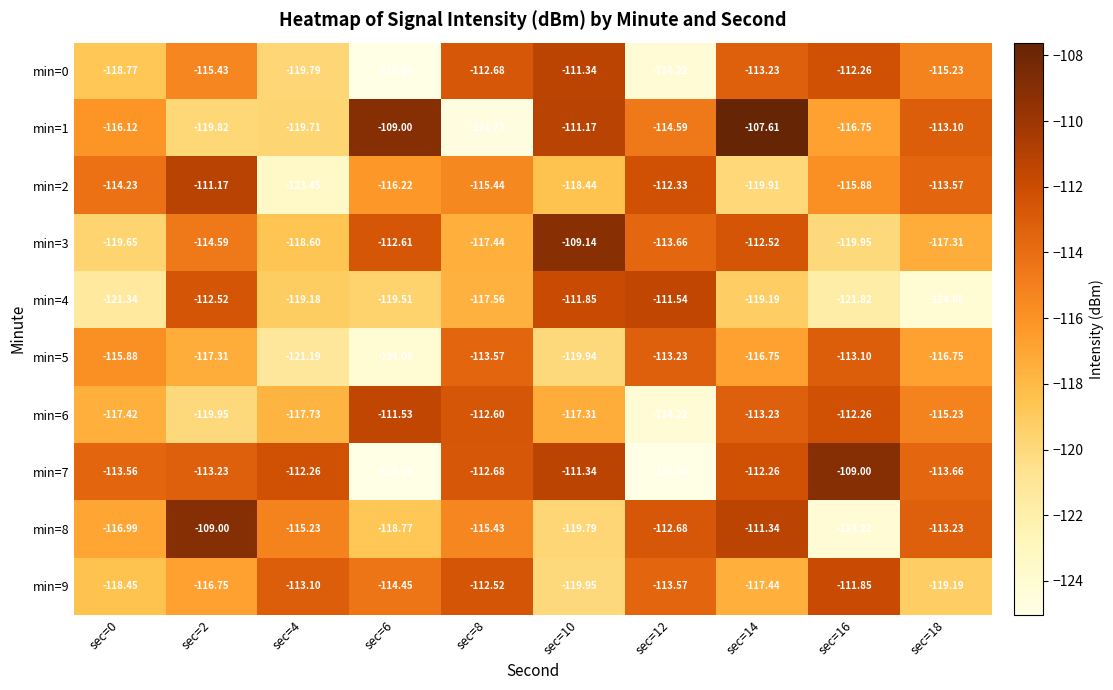

Is the value of min=0 at sec=18 greater than the value of min=8 at sec=6?

Yes